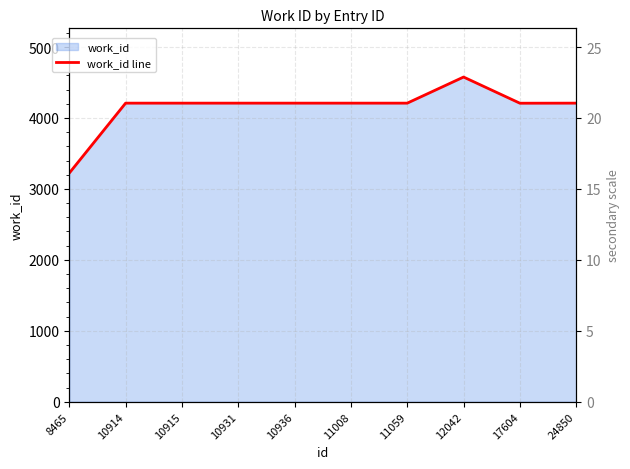

What is the difference between the maximum and second lowest values?

369